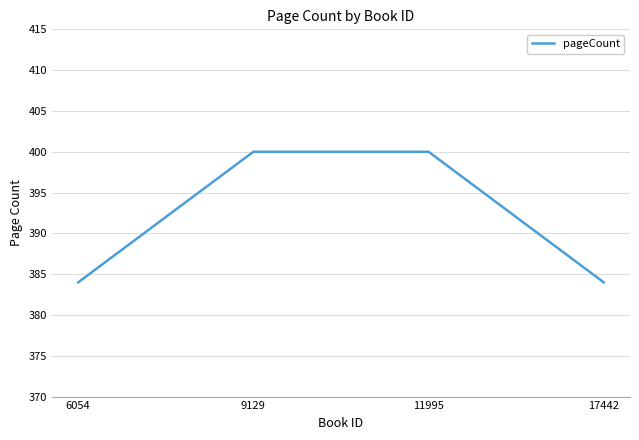

The value at 11995 is 544. True or false?

False